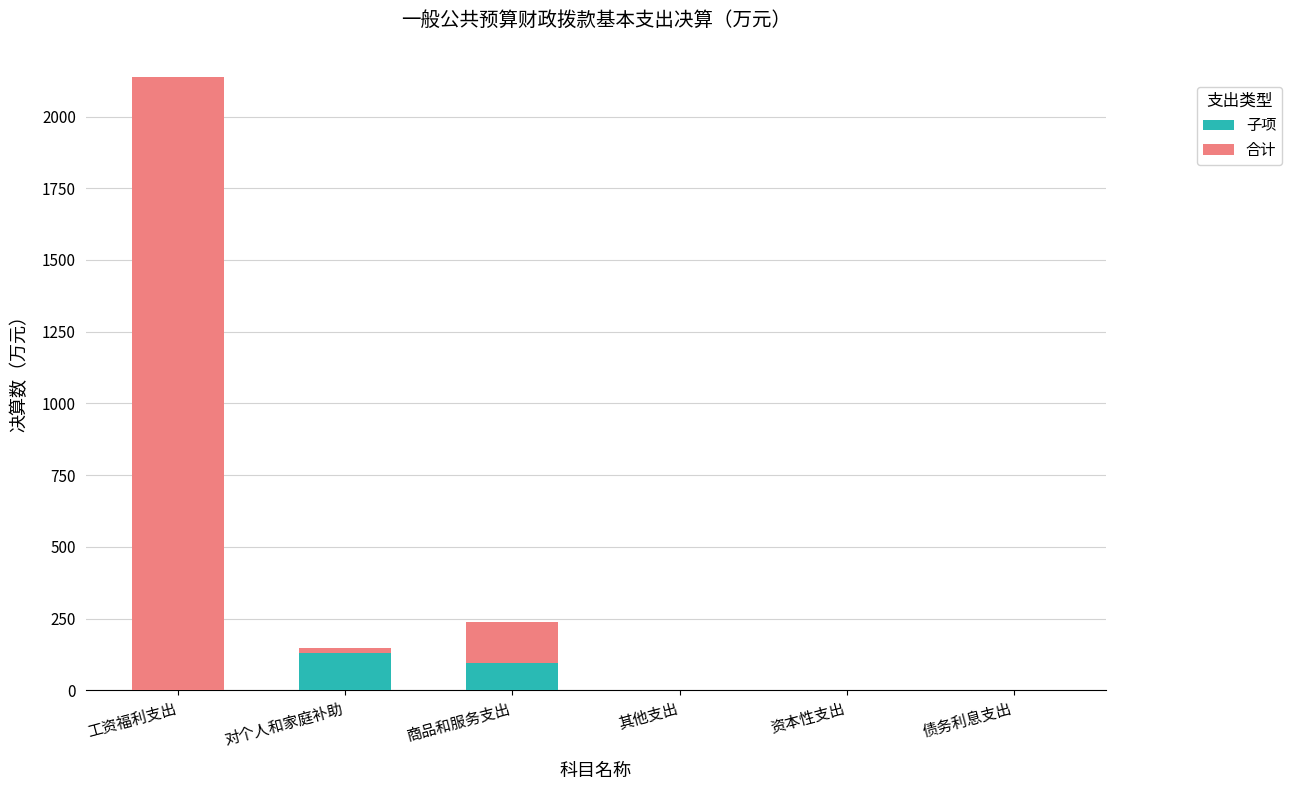

Does the chart contain stacked bars?

Yes